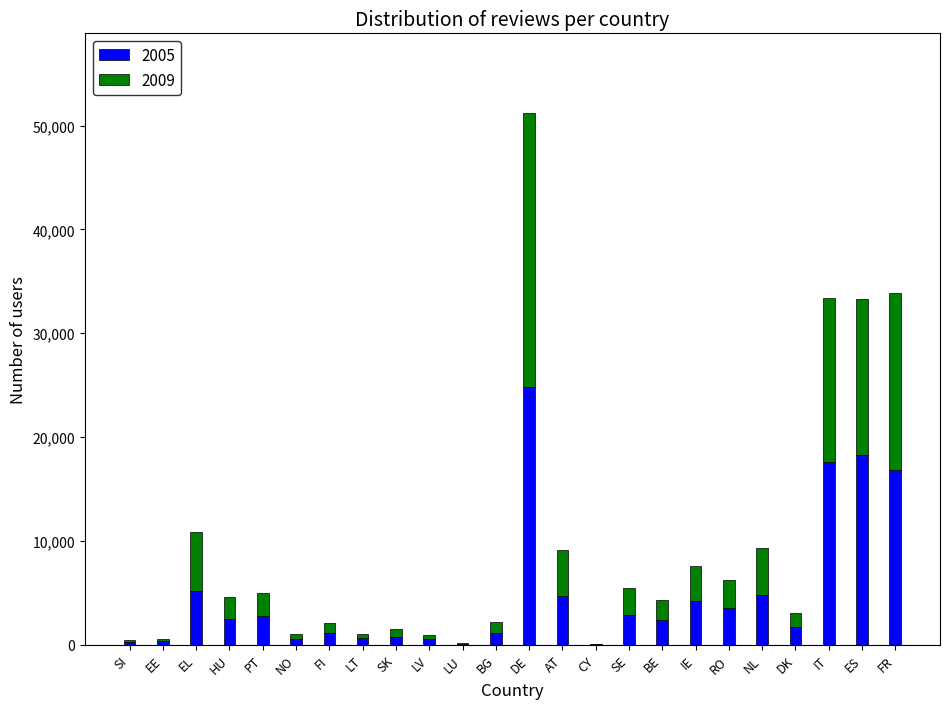

True or false: 2005 has a value of 5194 at EL.

True